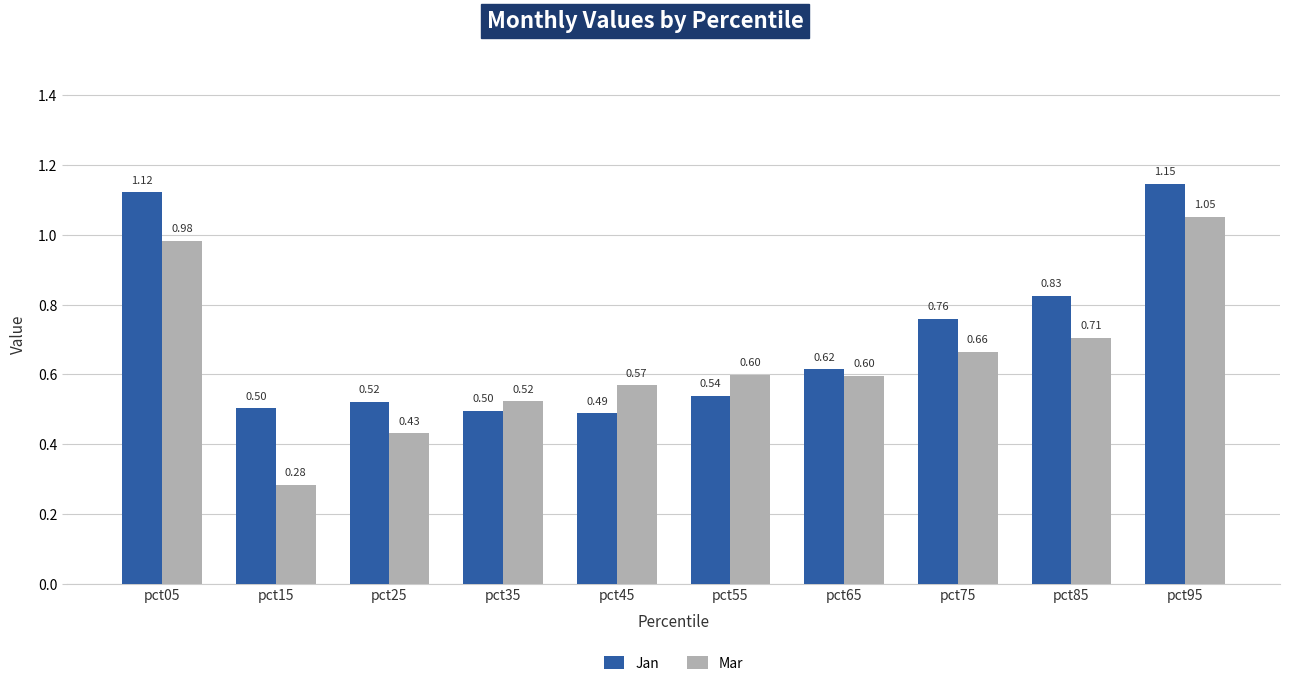

Does the chart contain any negative values?

No